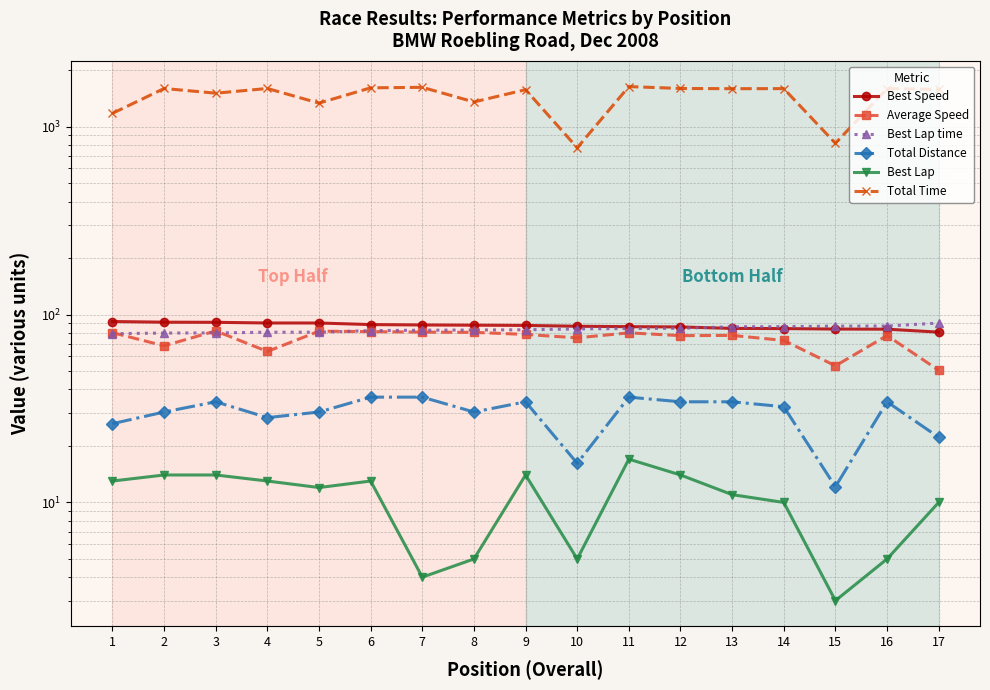

How many interior local peaks does the Total Distance series have?

4